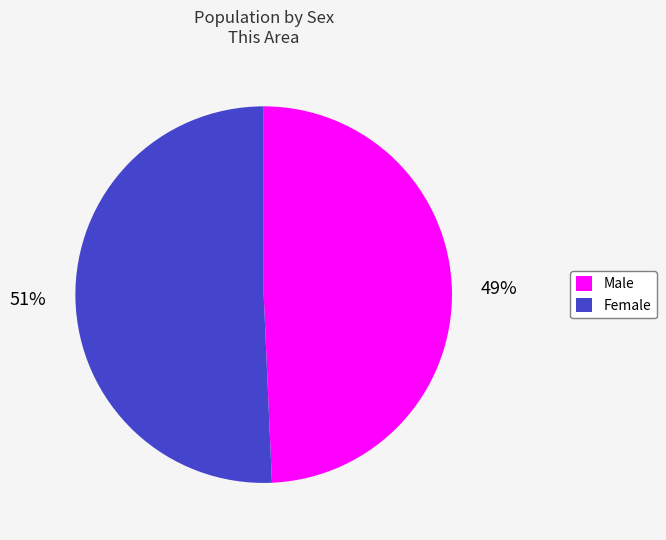

Do Female and Male together represent more than half of the pie?

Yes